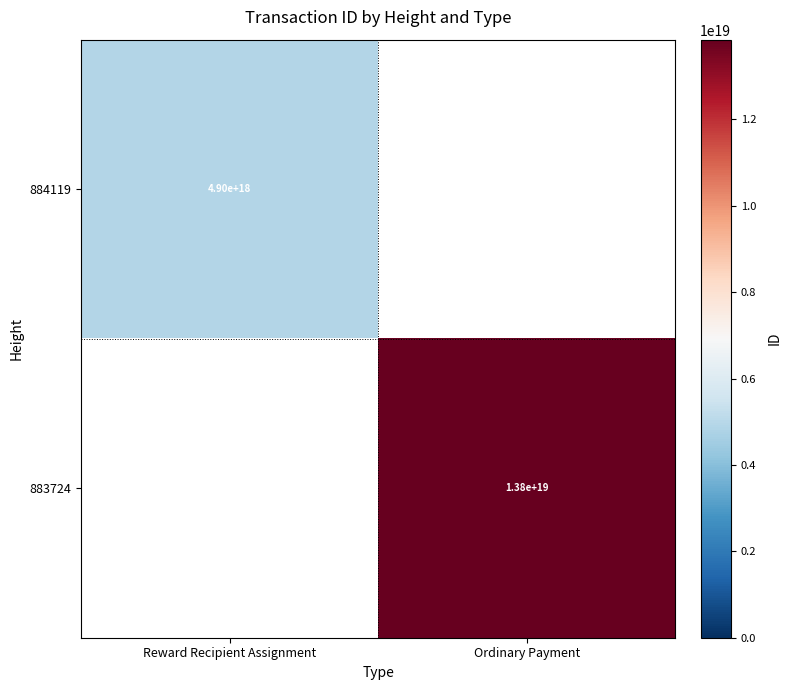

True or false: 883724 has a value of 7666590362050862080 at Ordinary Payment.

False